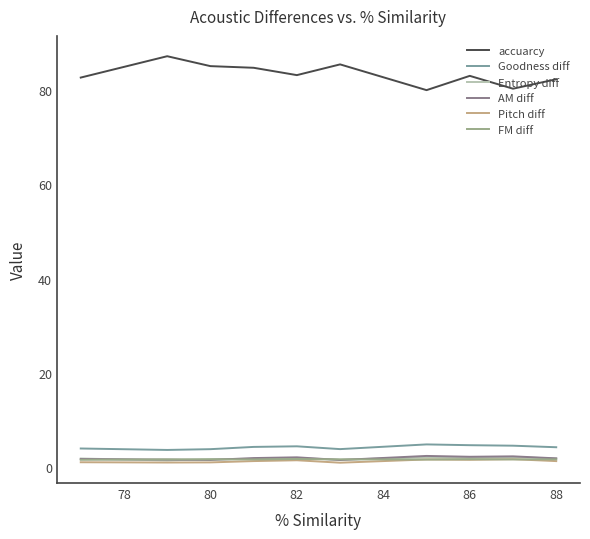

What is the greatest value displayed?

87.2